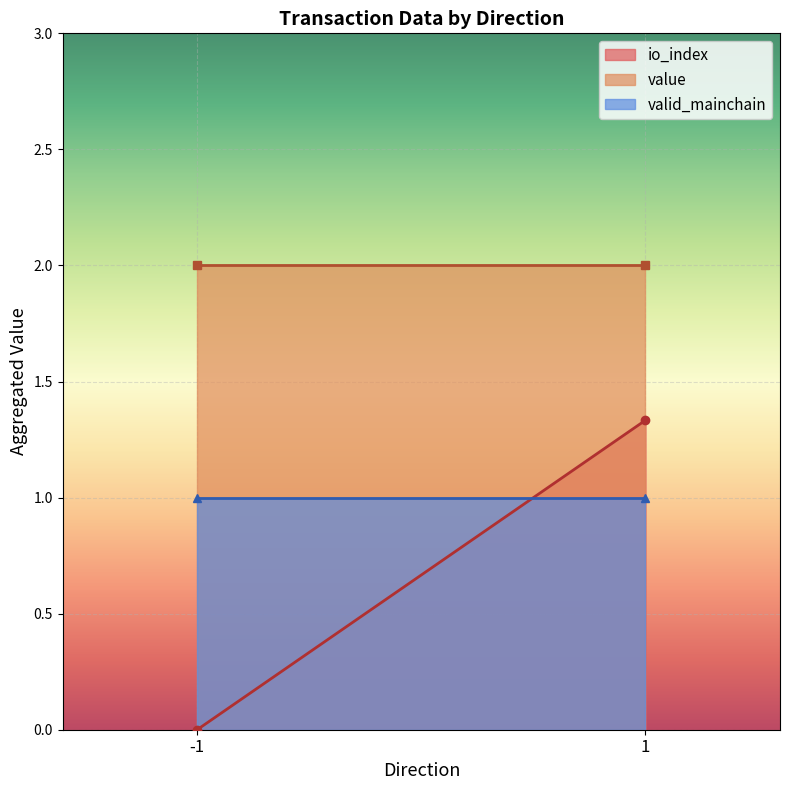

At which category does the chart reach its peak across all series?

-1